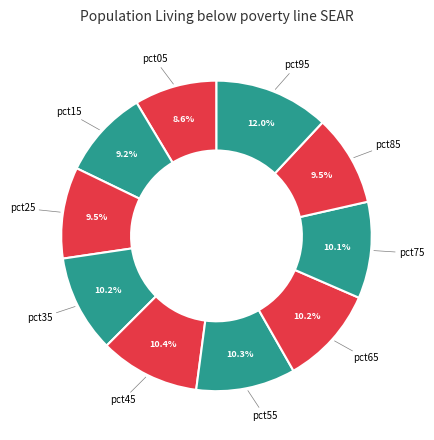

How many slices are in this pie chart?

10